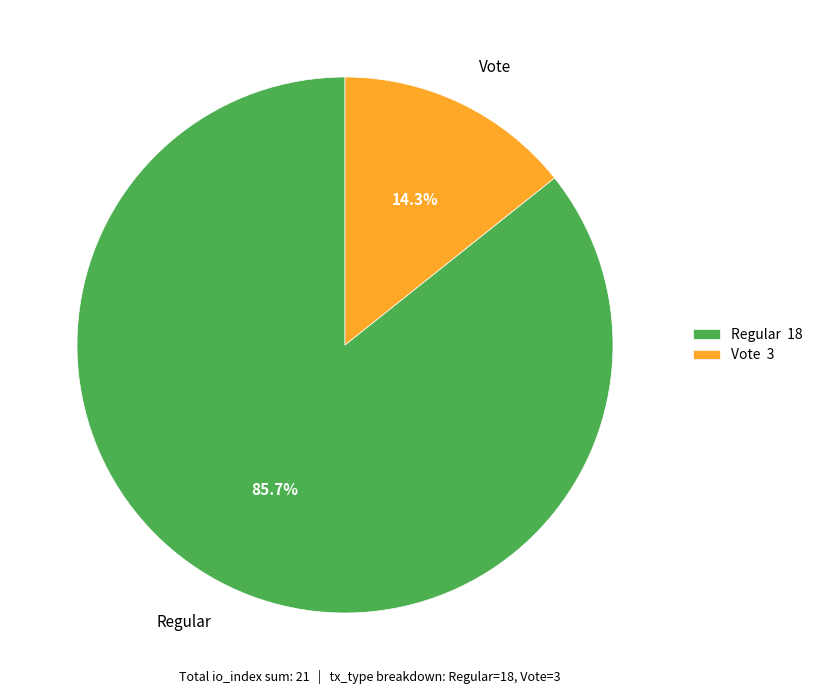

To the nearest percent, what percentage of the pie is Regular?

86%